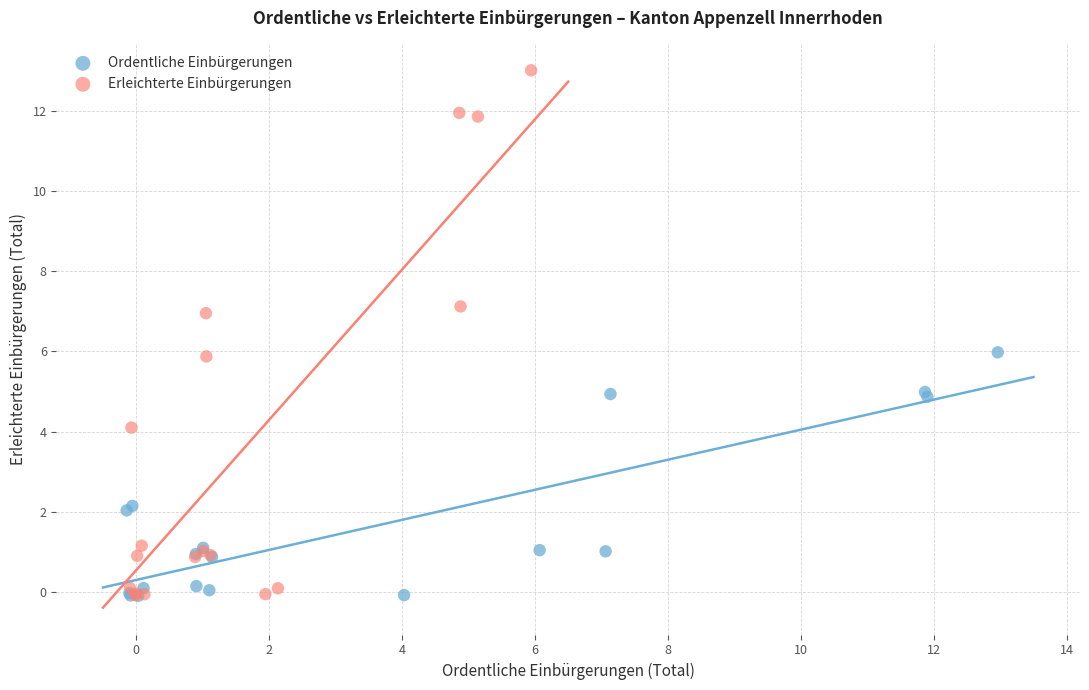

Which series contains the highest Y value?

Erleichterte Einbürgerungen